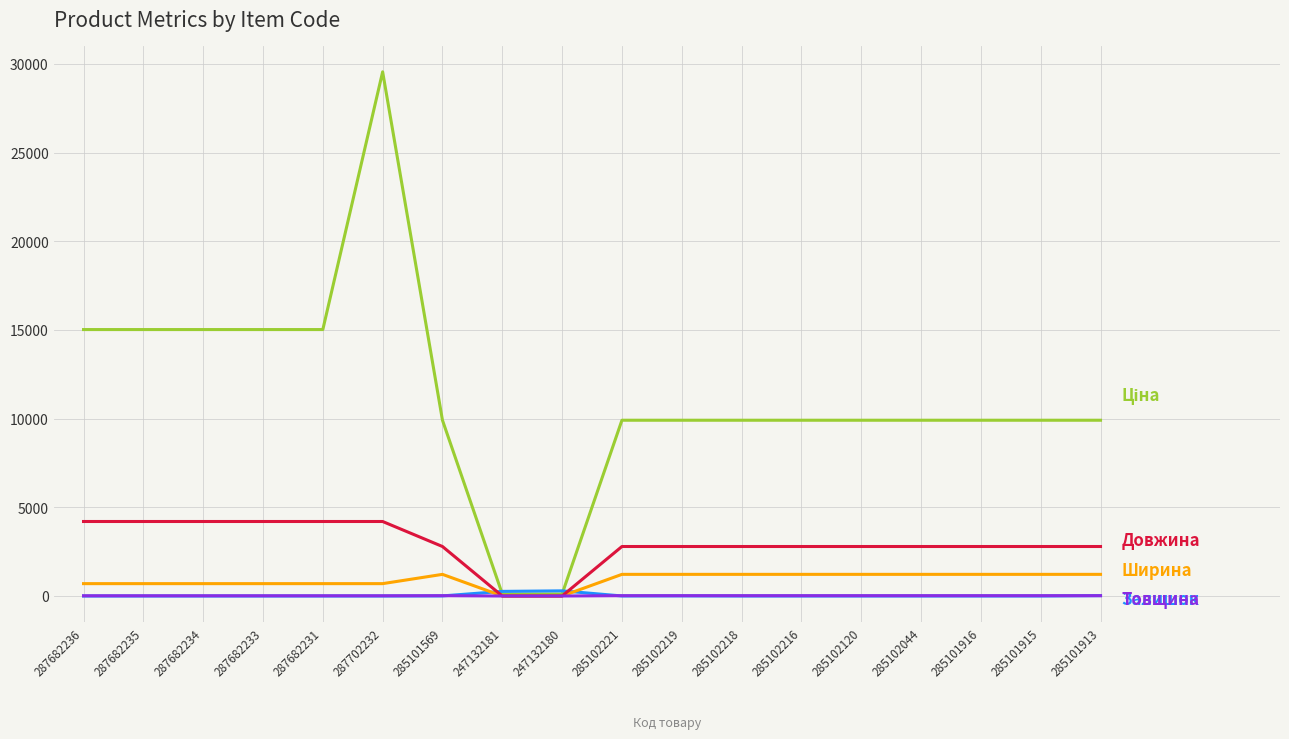

What is the greatest value displayed?

29548.9